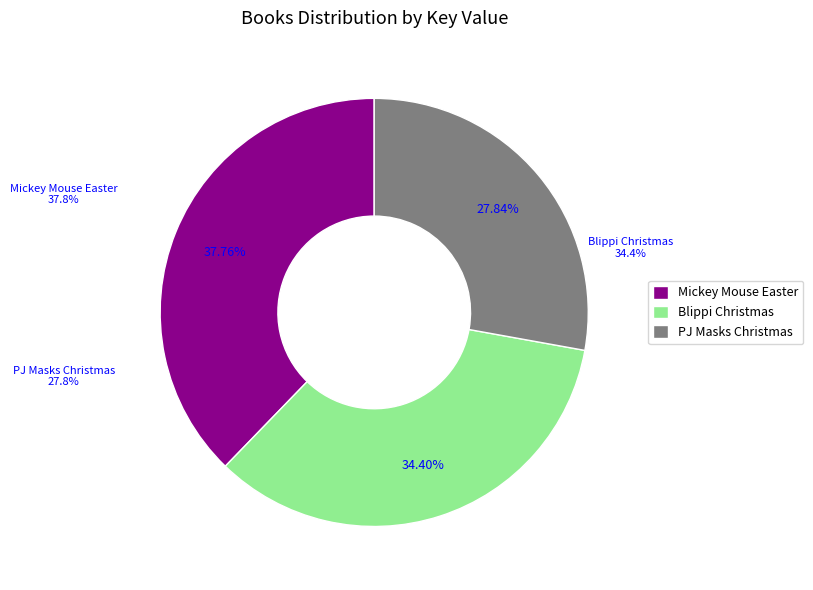

Rank the categories by value from highest to lowest.

Disney Mickey Mouse: Easter Egg Hunt!, Blippi: A Very Merry Blippi Christmas, PJ Masks: Hooray for Christmas!